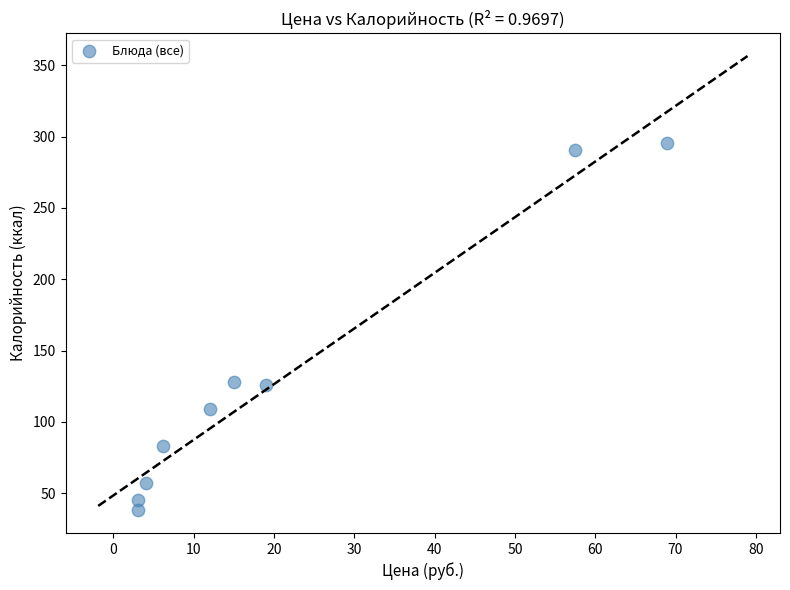

What is the average X value?

21.0